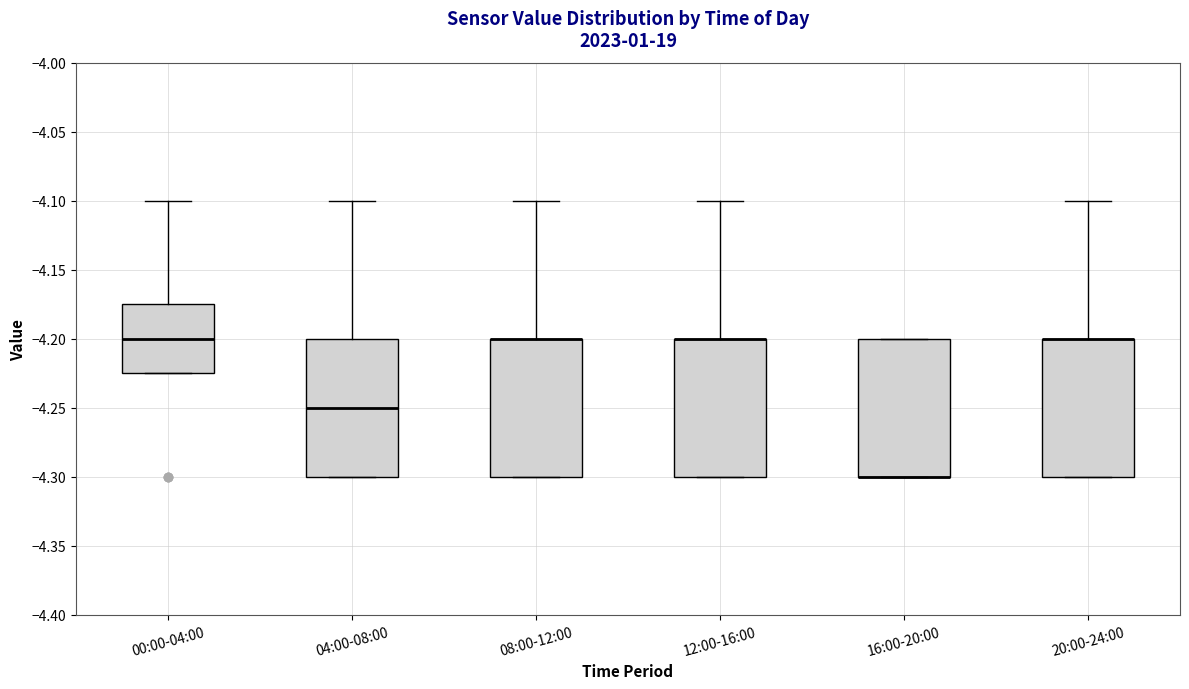

Reading left to right, read every box against the y-axis: the position of its median line, the range the box covers, and the ends of its whiskers. The values are not printed on the chart, so give them approximately, as read against the axis.

00:00-04:00: median -4.200, box -4.225 to -4.175, whiskers -4.225 to -4.100
04:00-08:00: median -4.250, box -4.300 to -4.200, whiskers -4.300 to -4.100
08:00-12:00: median -4.200 (drawn on the box's upper edge), box -4.300 to -4.200, whiskers -4.300 to -4.100
12:00-16:00: median -4.200 (drawn on the box's upper edge), box -4.300 to -4.200, whiskers -4.300 to -4.100
16:00-20:00: median -4.300 (drawn on the box's lower edge), box -4.300 to -4.200, whiskers -4.300 to -4.200
20:00-24:00: median -4.200 (drawn on the box's upper edge), box -4.300 to -4.200, whiskers -4.300 to -4.100